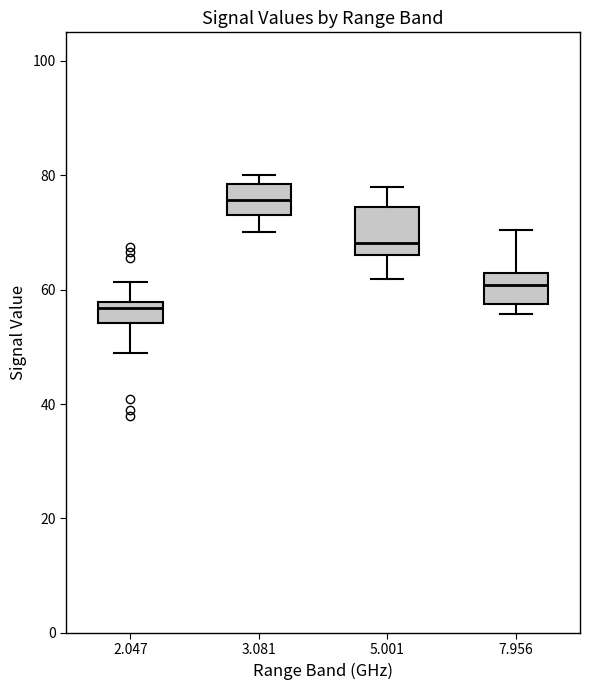

Reading left to right, read every box against the y-axis: the position of its median line, the range the box covers, and the ends of its whiskers. The values are not printed on the chart, so give them approximately, as read against the axis.

2.047: median 56, box 54 to 58, whiskers 50 to 62
3.081: median 76, box 74 to 78, whiskers 70 to 80
5.001: median 68, box 66 to 74, whiskers 62 to 78
7.956: median 60, box 58 to 62, whiskers 56 to 70